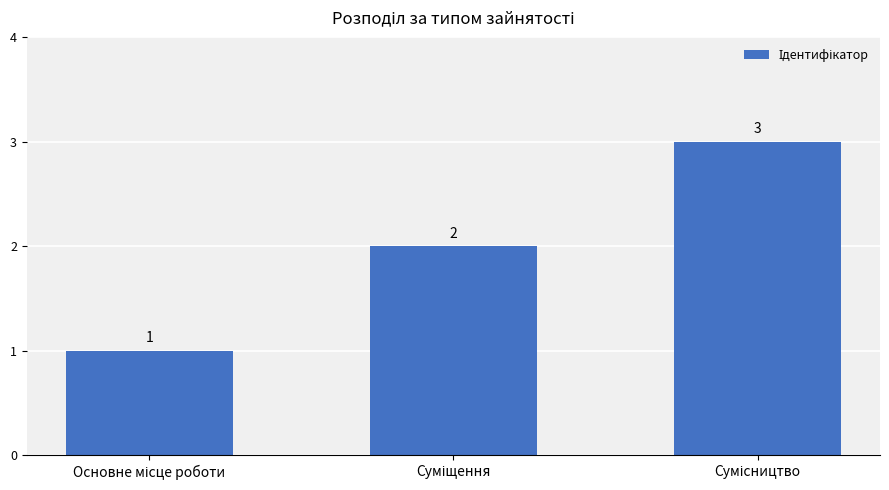

What is the value of the 3rd bar from the left?

3